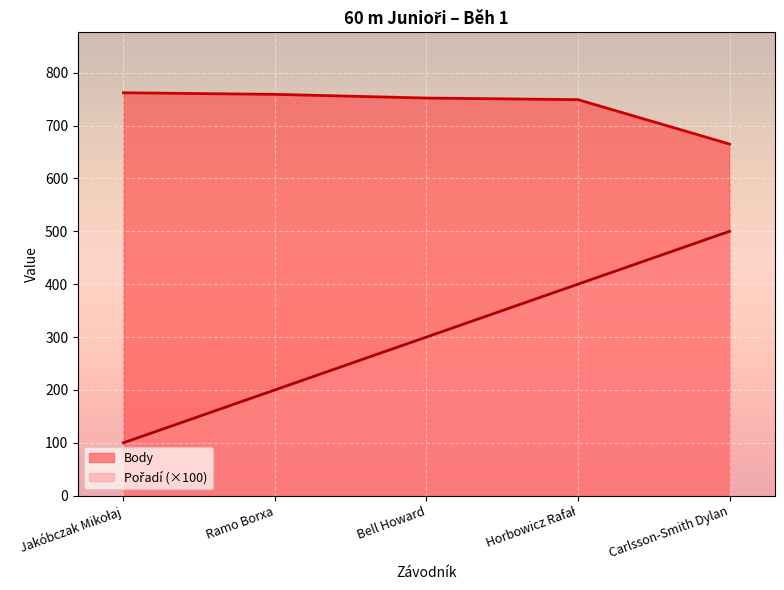

True or false: Body and Pořadí cross at least once.

False